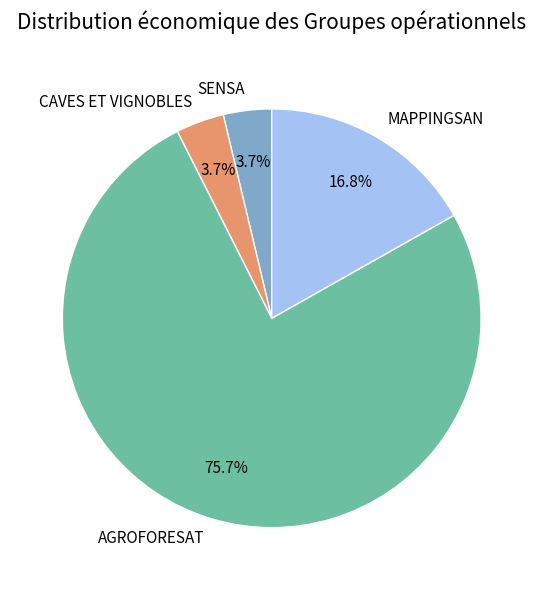

Is the sum of MAPPINGSAN and SENSA greater than half?

No